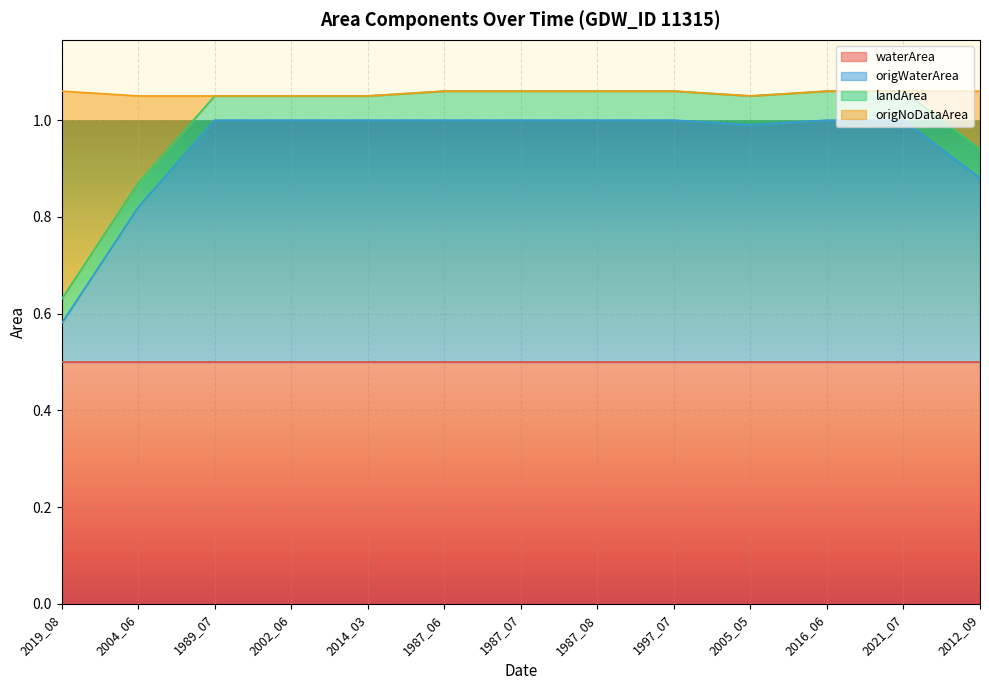

What is the minimum value for waterArea?

0.5